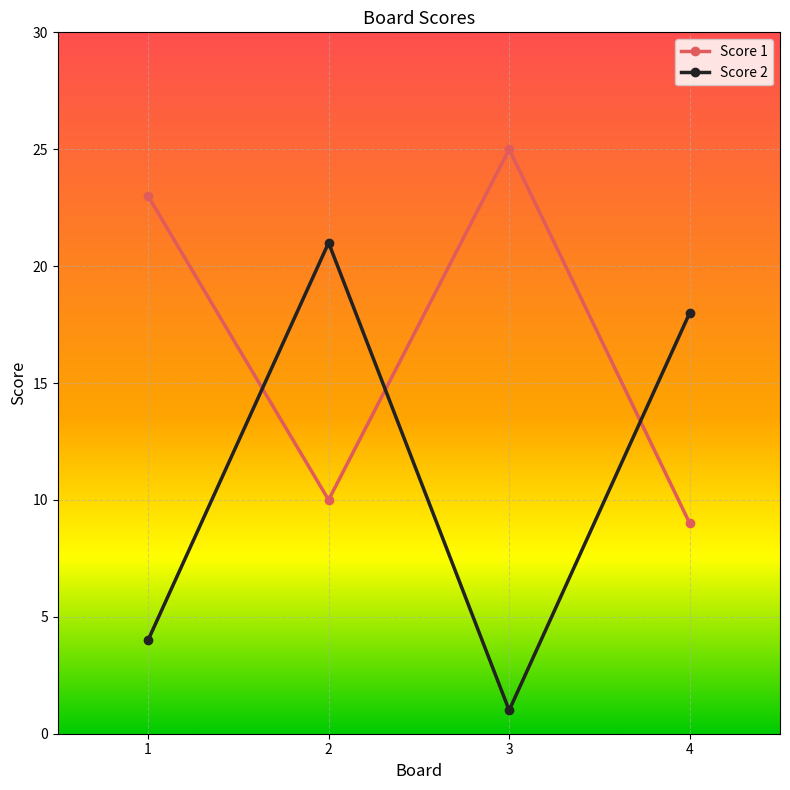

At which category does Score 1 reach its first local valley?

2